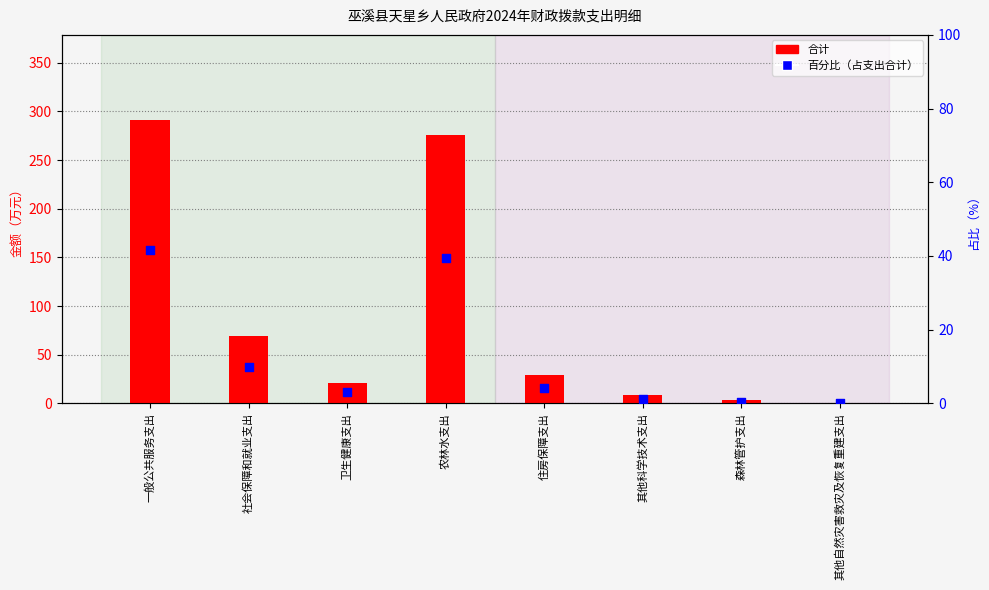

Which series contains the highest Y value?

合计